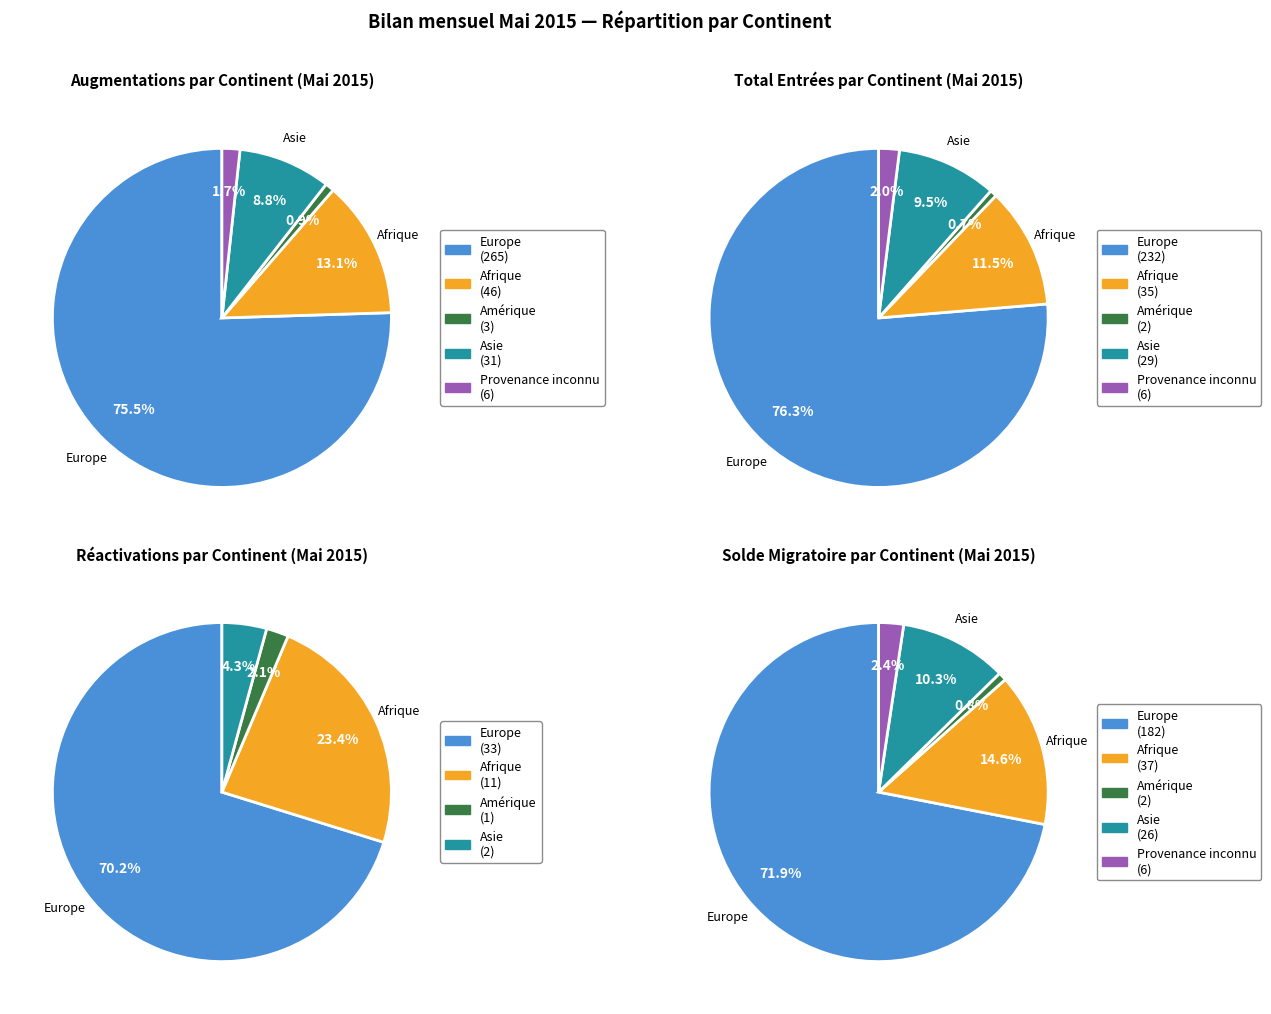

What is the majority slice?

Europe